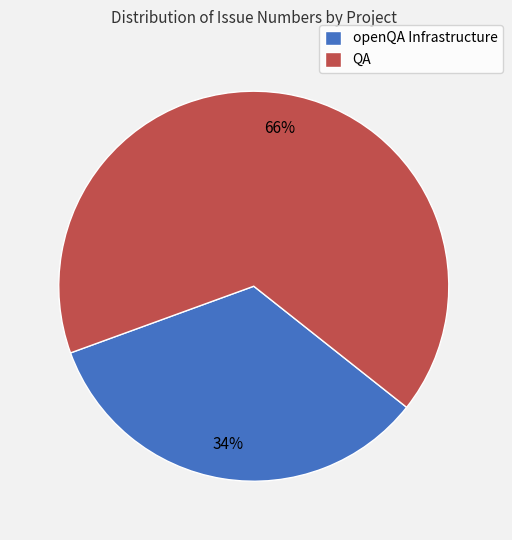

To the nearest percent, what is the average slice percentage?

50%